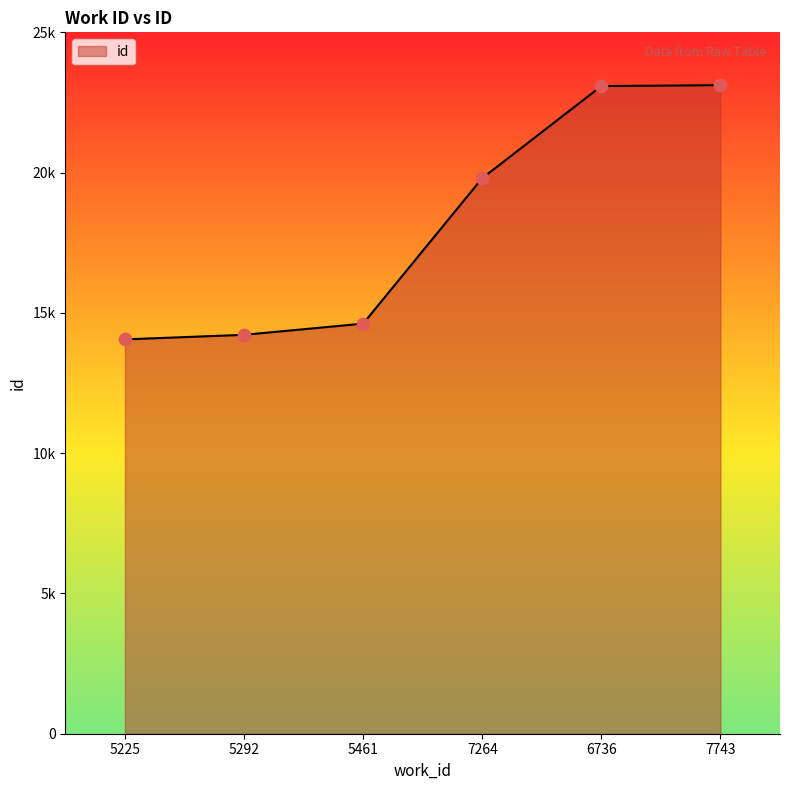

Does the chart have visible grid lines?

No